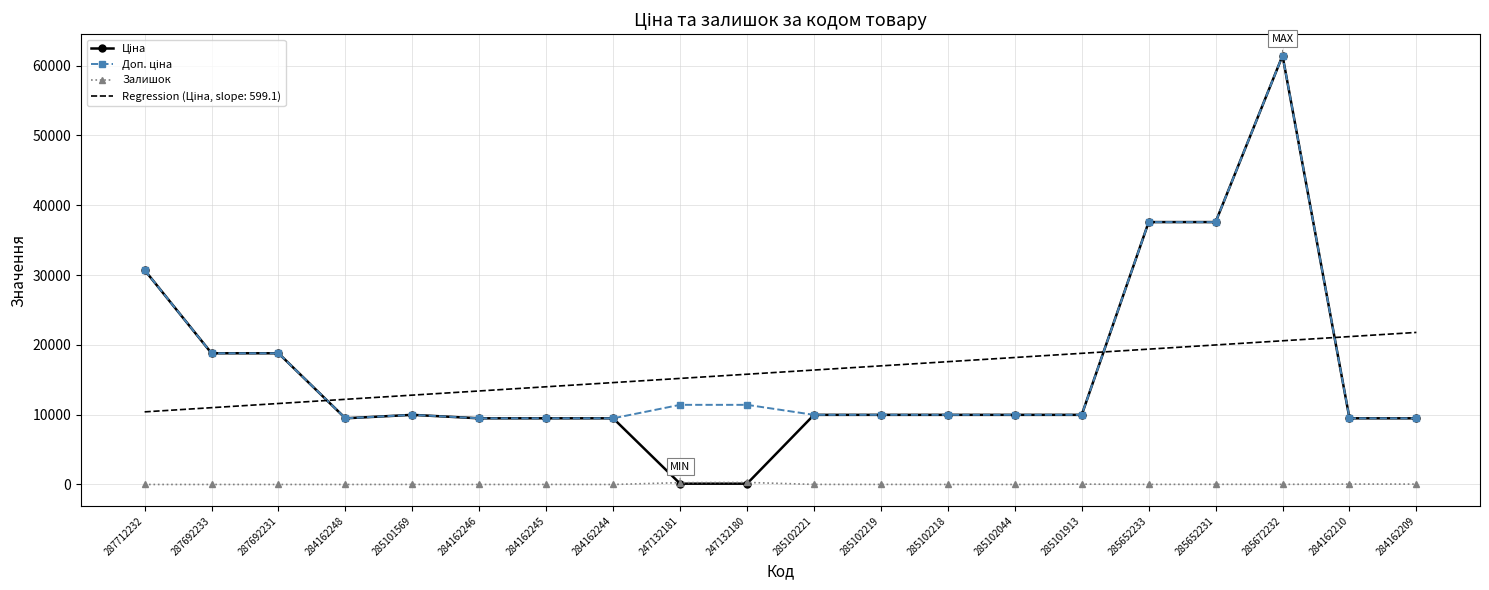

At which category is the sum across all series the highest?

285672232